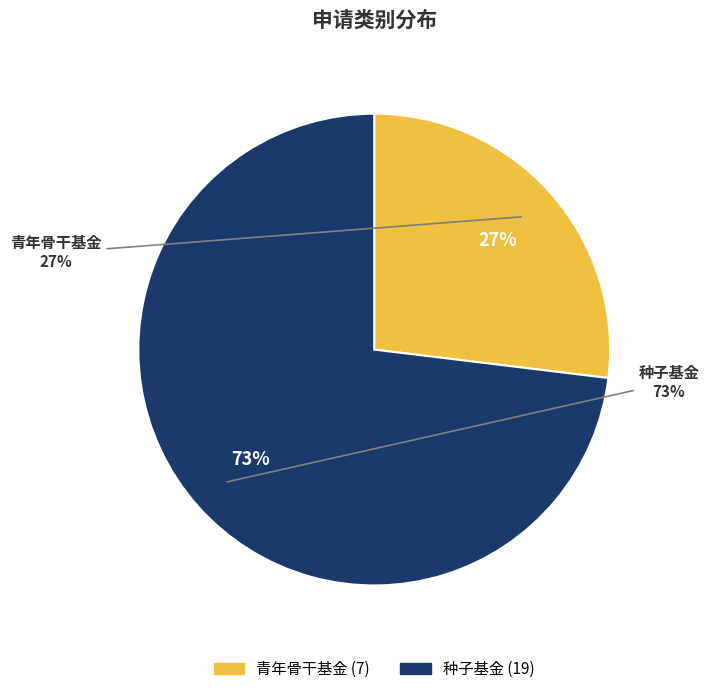

To the nearest percent, what portion does 青年骨干基金 represent?

27%